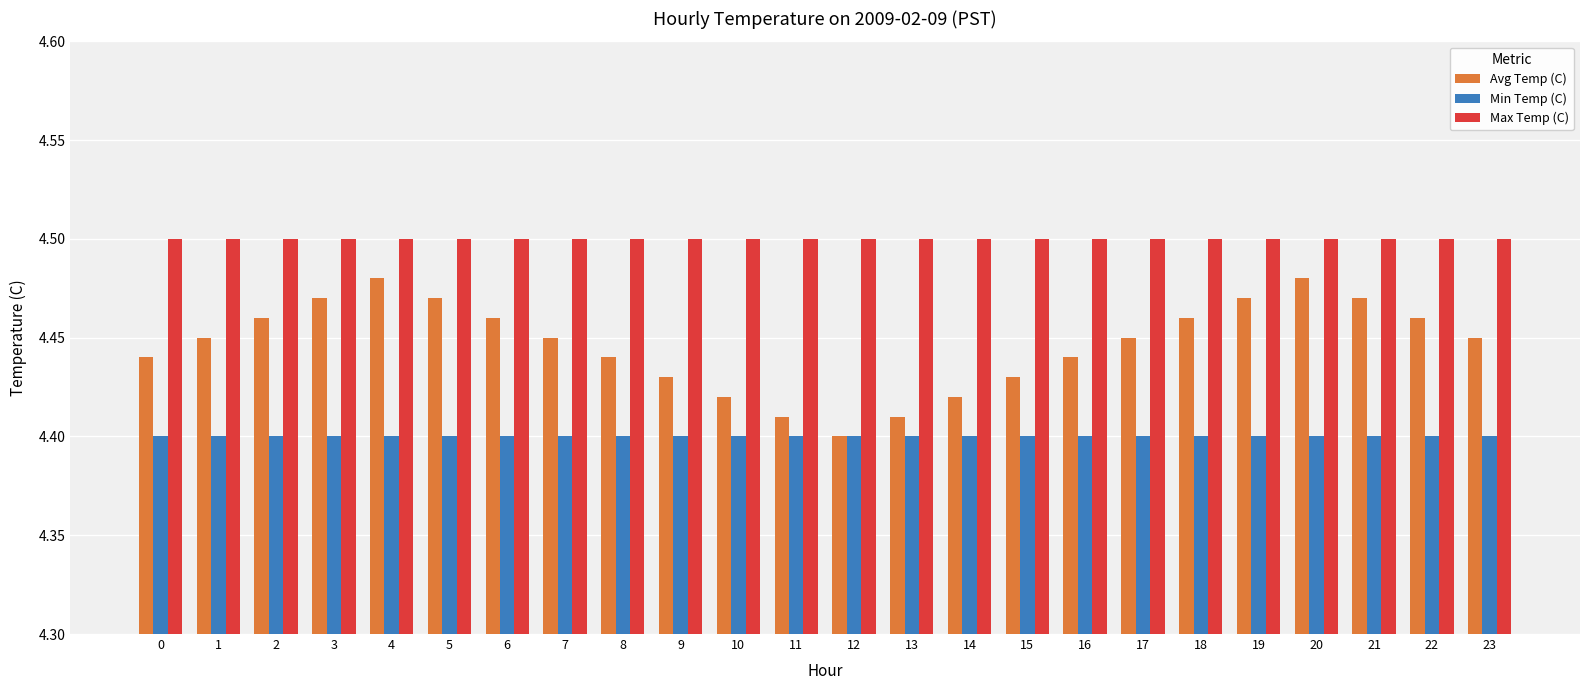

Rank the series at 22 from lowest to highest value.

Min Temp (C), Avg Temp (C), Max Temp (C)